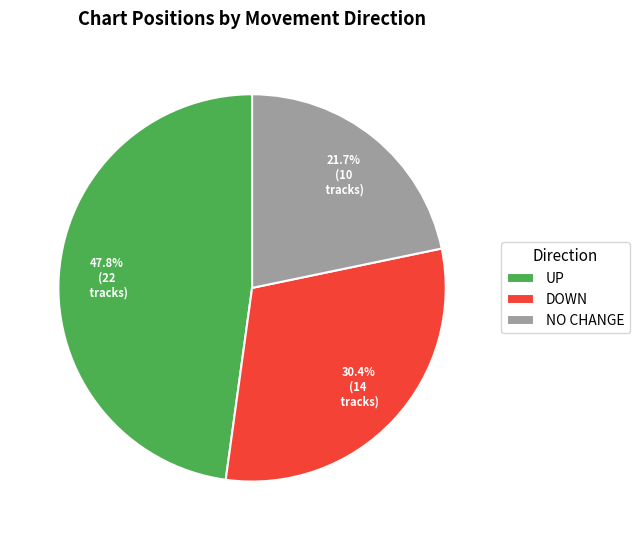

Is there a majority slice in this chart?

No